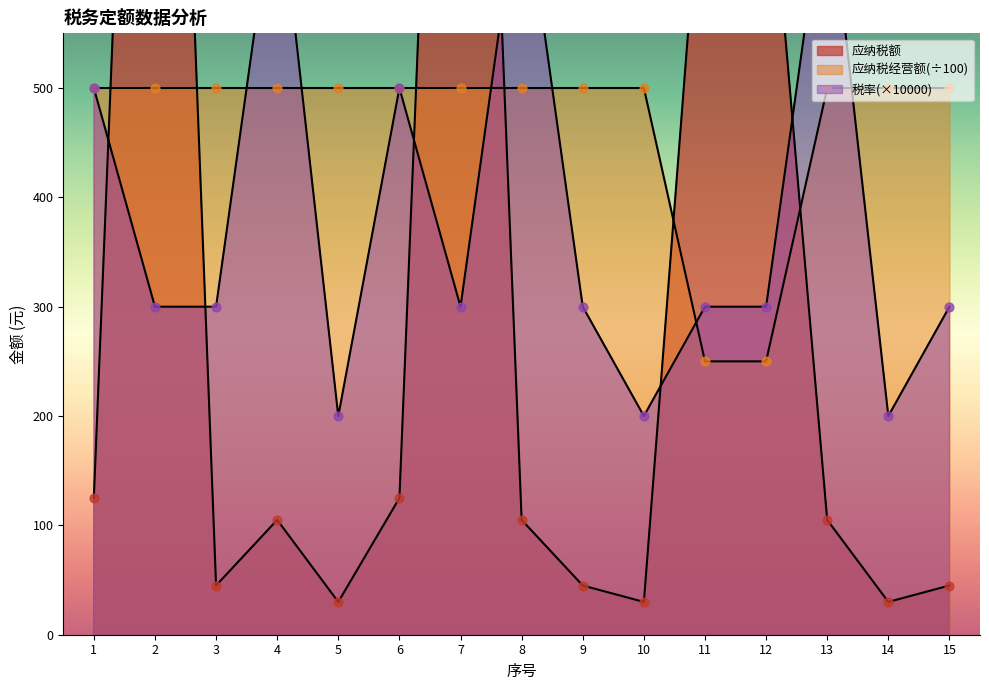

At how many categories does at least one series exceed 644?

7